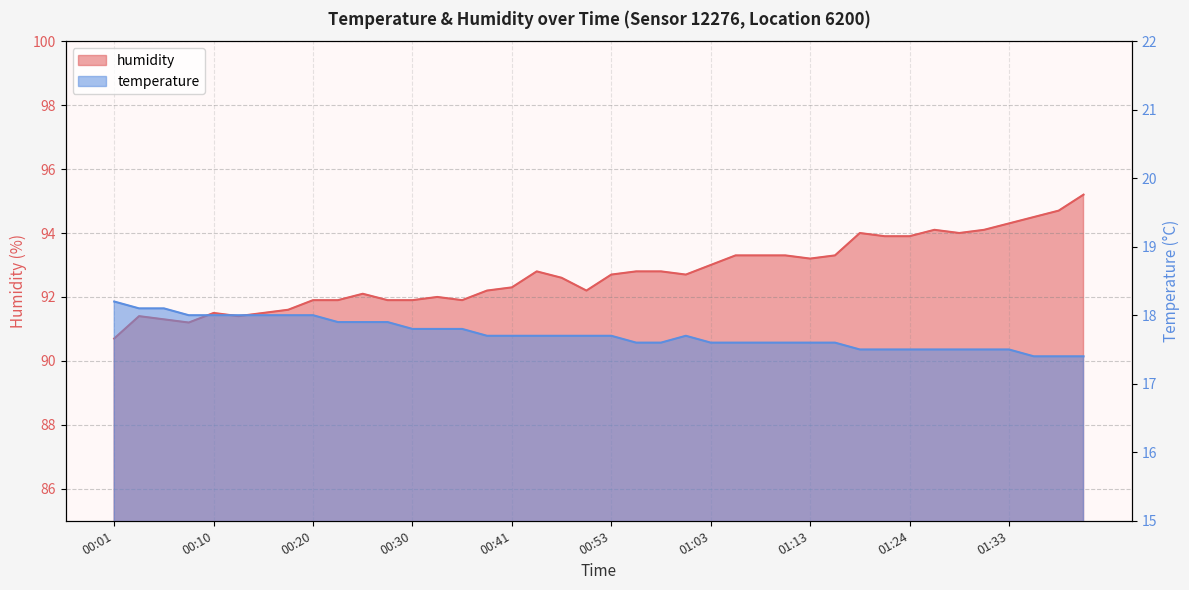

Is the value of humidity at 01:41 greater than the value of temperature at 00:01?

Yes